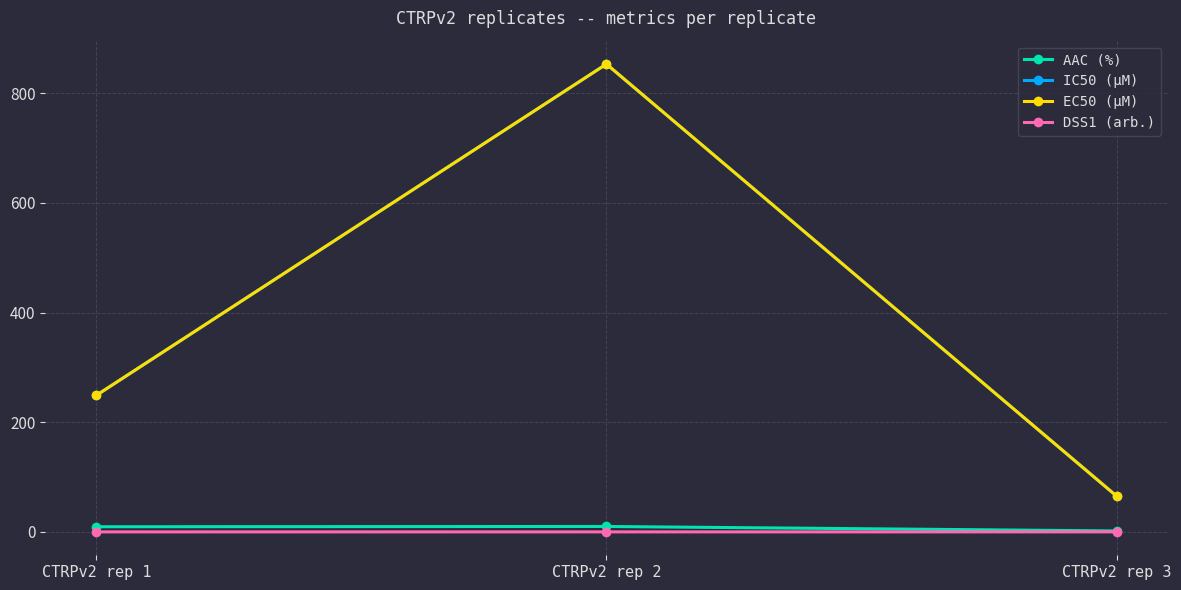

At which category is the sum across all series the highest?

CTRPv2 rep 2